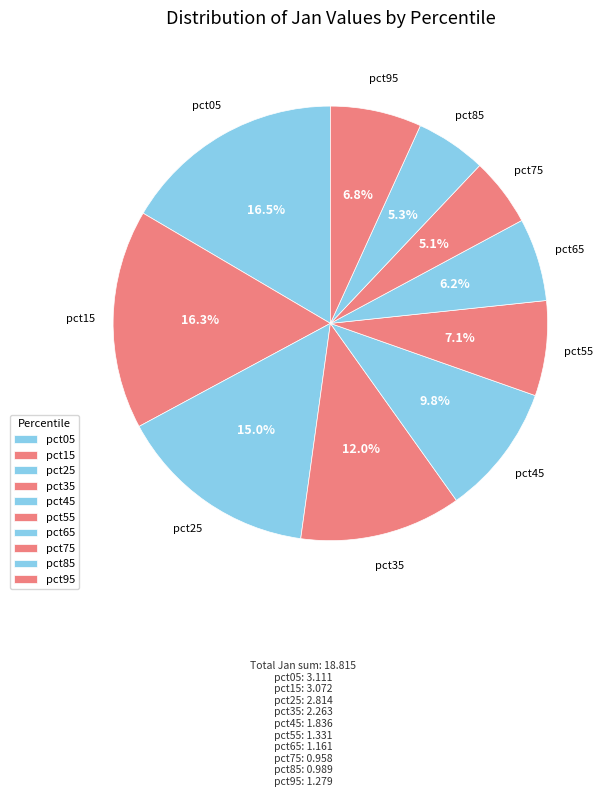

Is it true that pct55 is 7% of the pie?

True